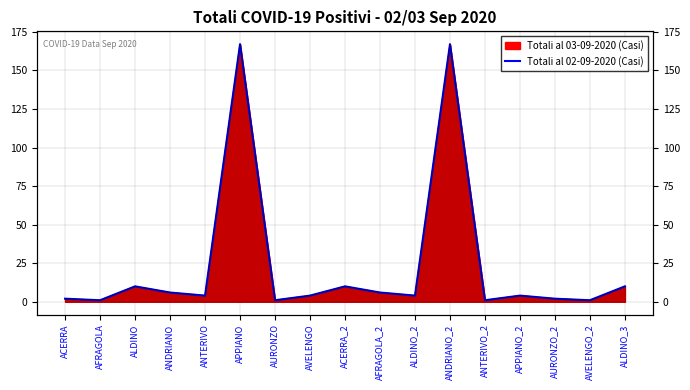

How many values in the Totali al 03-09-2020 (line) series exceed 4?

7